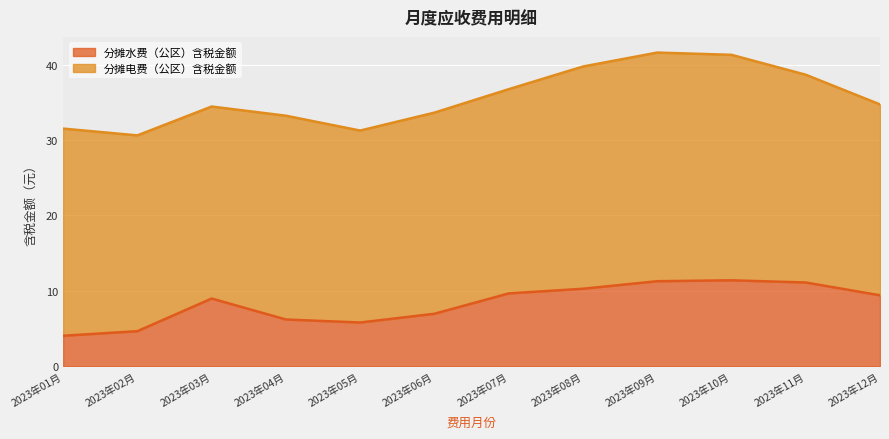

What is the ratio of the value at 2023年04月 to the value at 2023年10月?

0.5